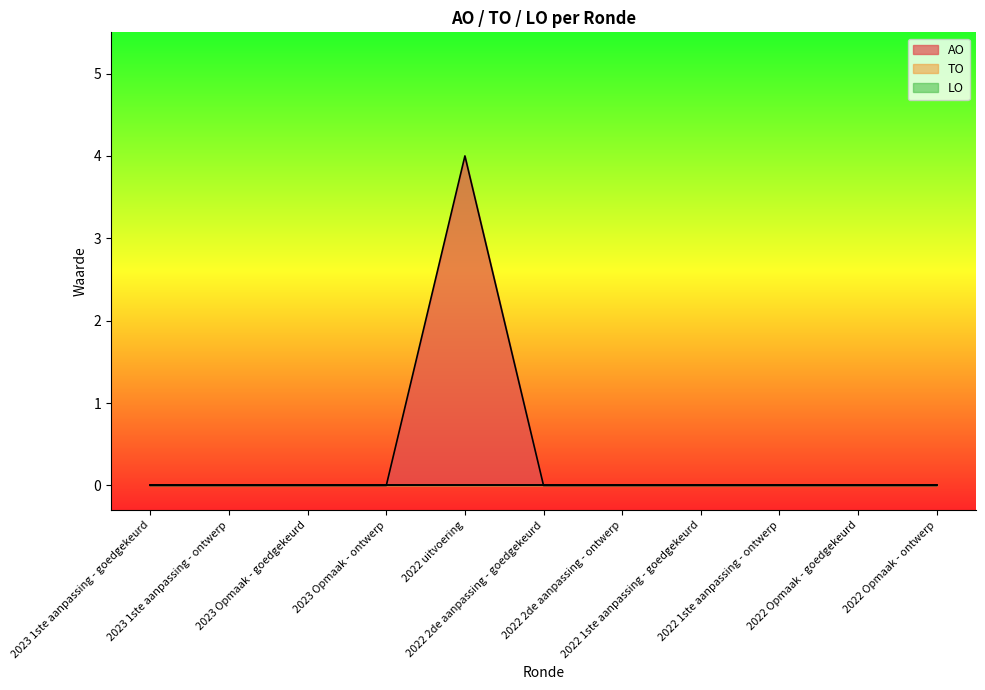

Does the chart have visible grid lines?

No